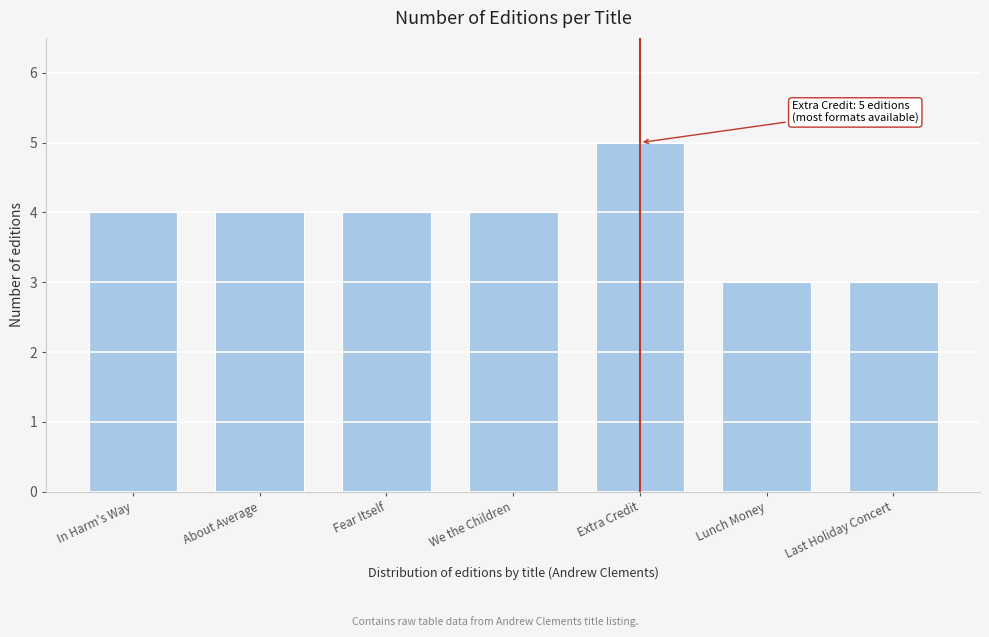

Reading left to right, extract all data points from this chart.

In Harm's Way=4	About Average=4	Fear Itself=4	We the Children=4	Extra Credit=5	Lunch Money=3	Last Holiday Concert=3